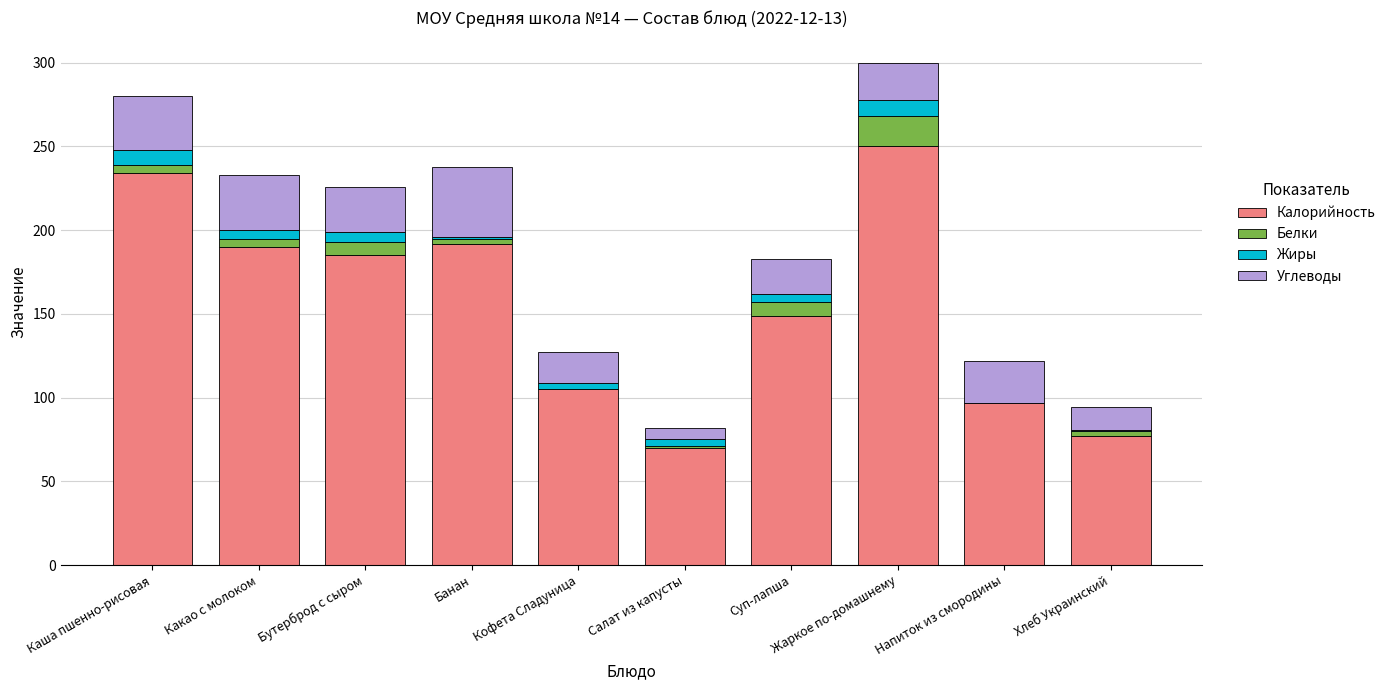

The Калорийность series shows 152.1 at Кофета Сладуница. True or false?

False